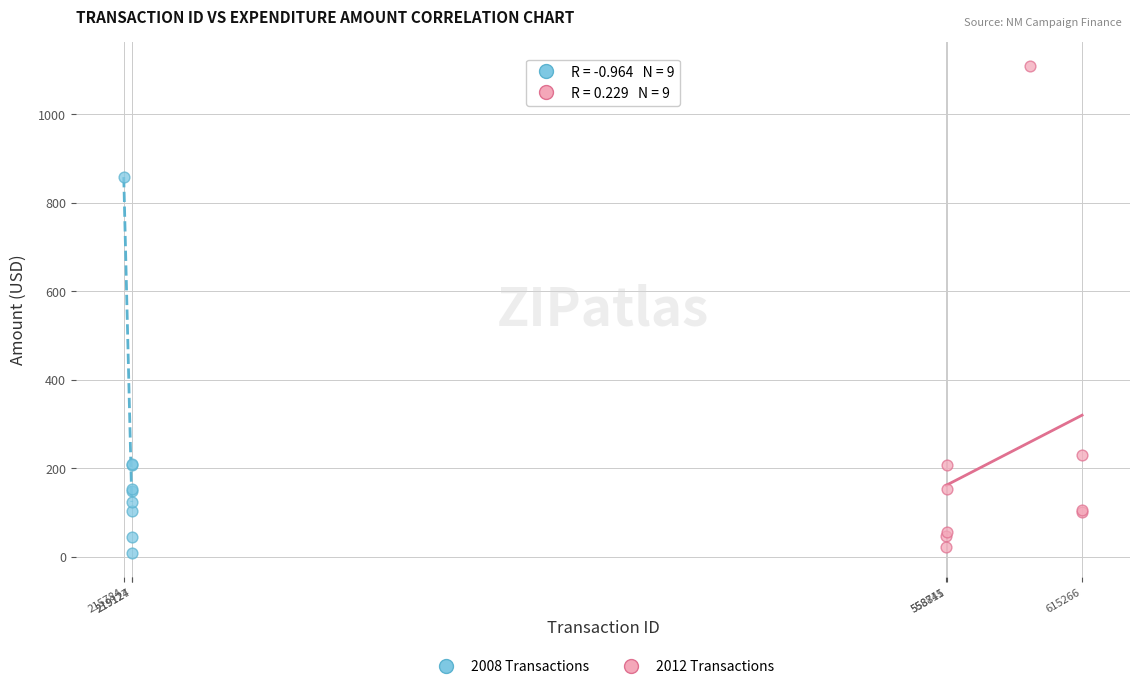

Which series reaches the maximum Y coordinate?

2012 Transactions